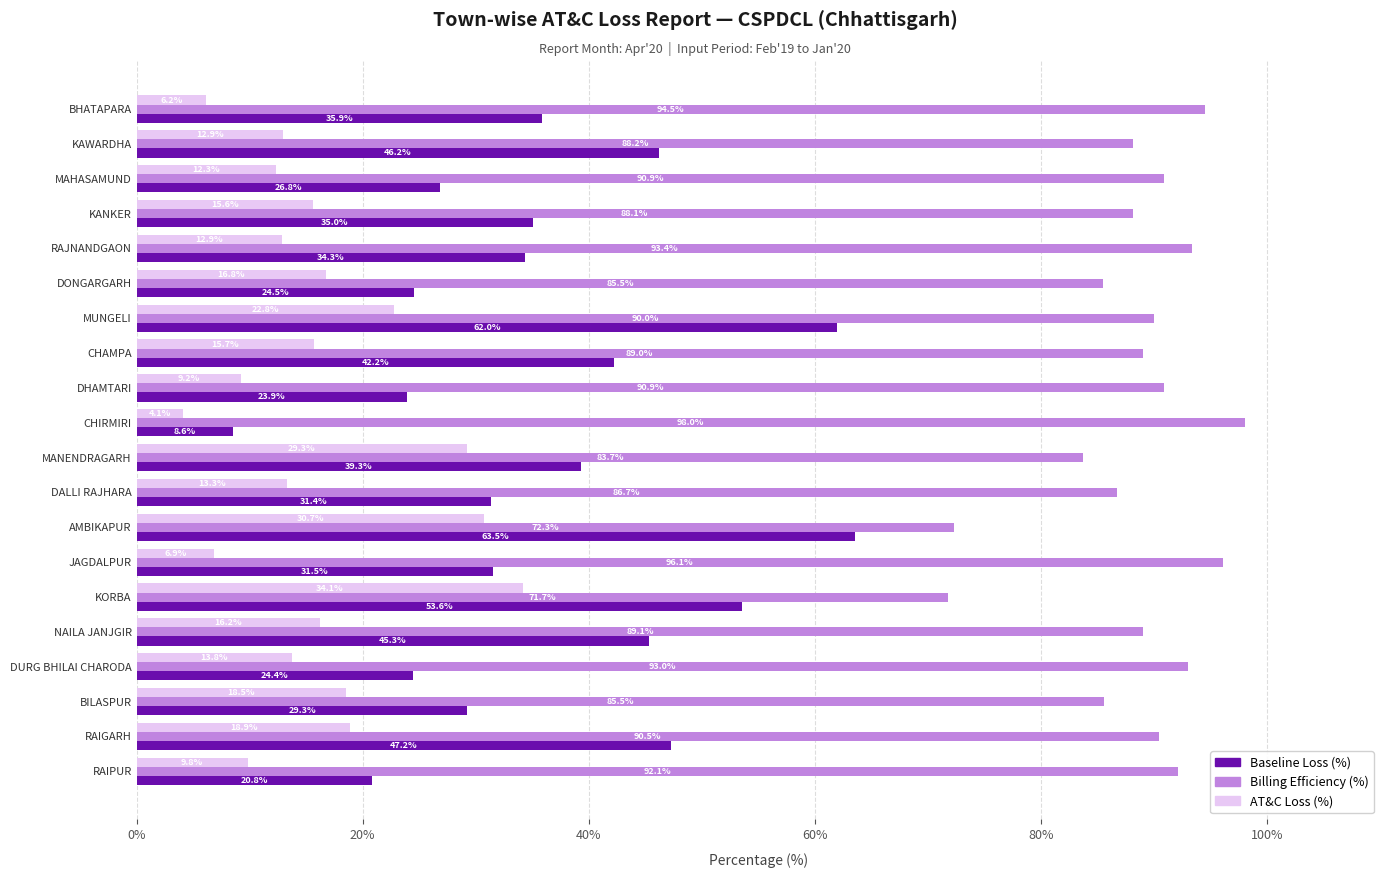

What is the sum of all AT&C Loss (%) values?

320.1